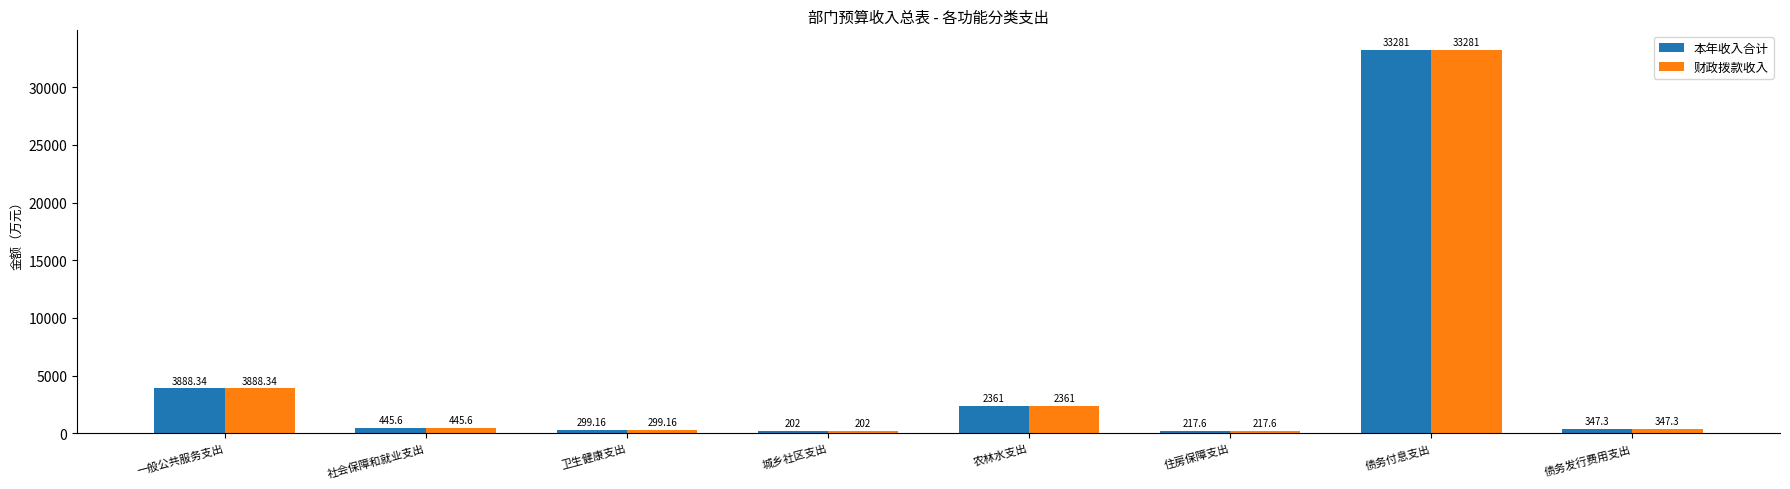

The 财政拨款收入 series shows 33281.0 at 债务付息支出. True or false?

True